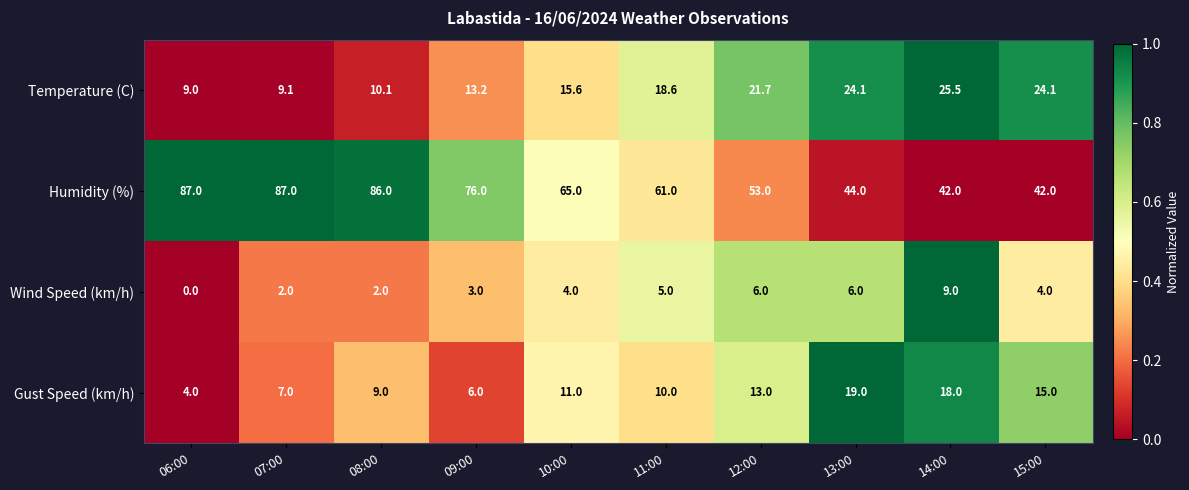

Is the value of Wind Speed (km/h) at 07:00 greater than the value of Humidity (%) at 10:00?

No